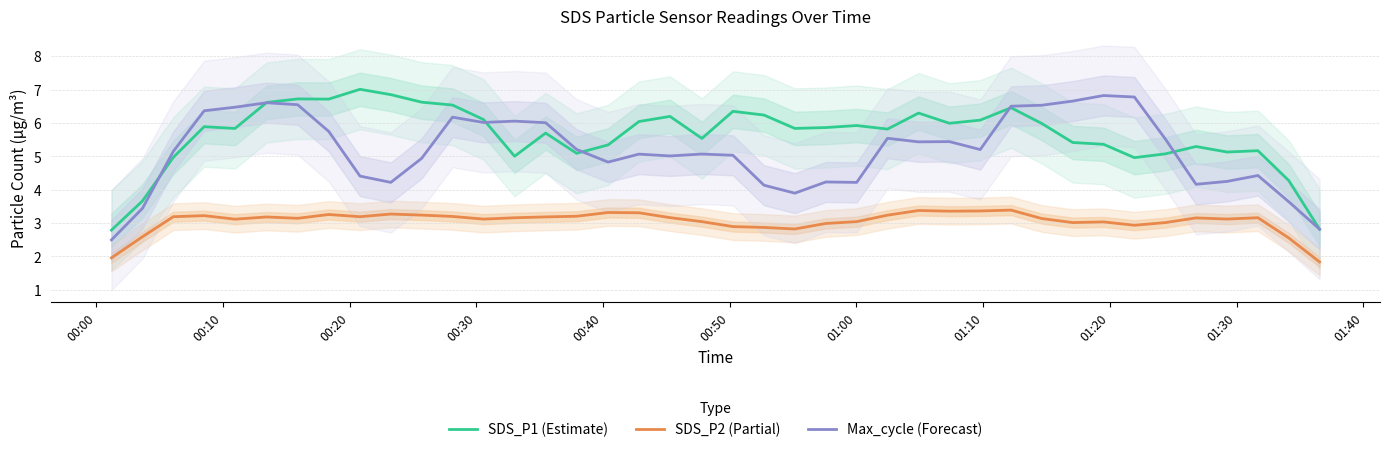

True or false: SDS_P1 (Estimate) and SDS_P2 (Partial) cross at least once.

False